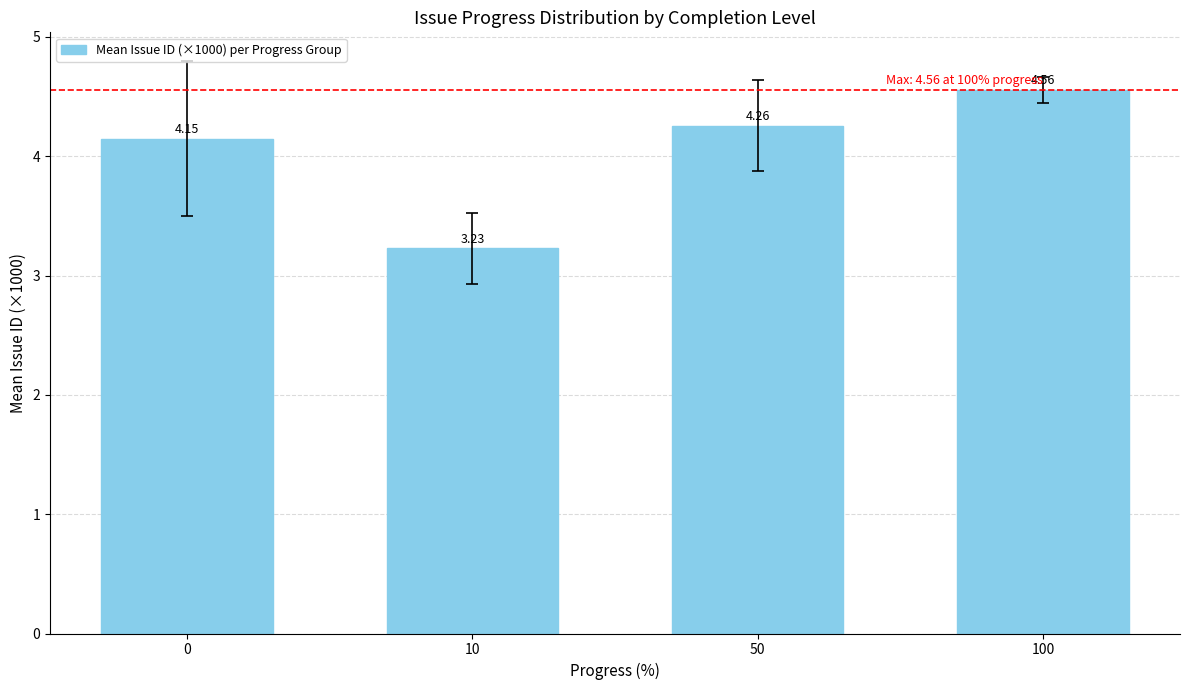

What is the sum of all values?

16.2